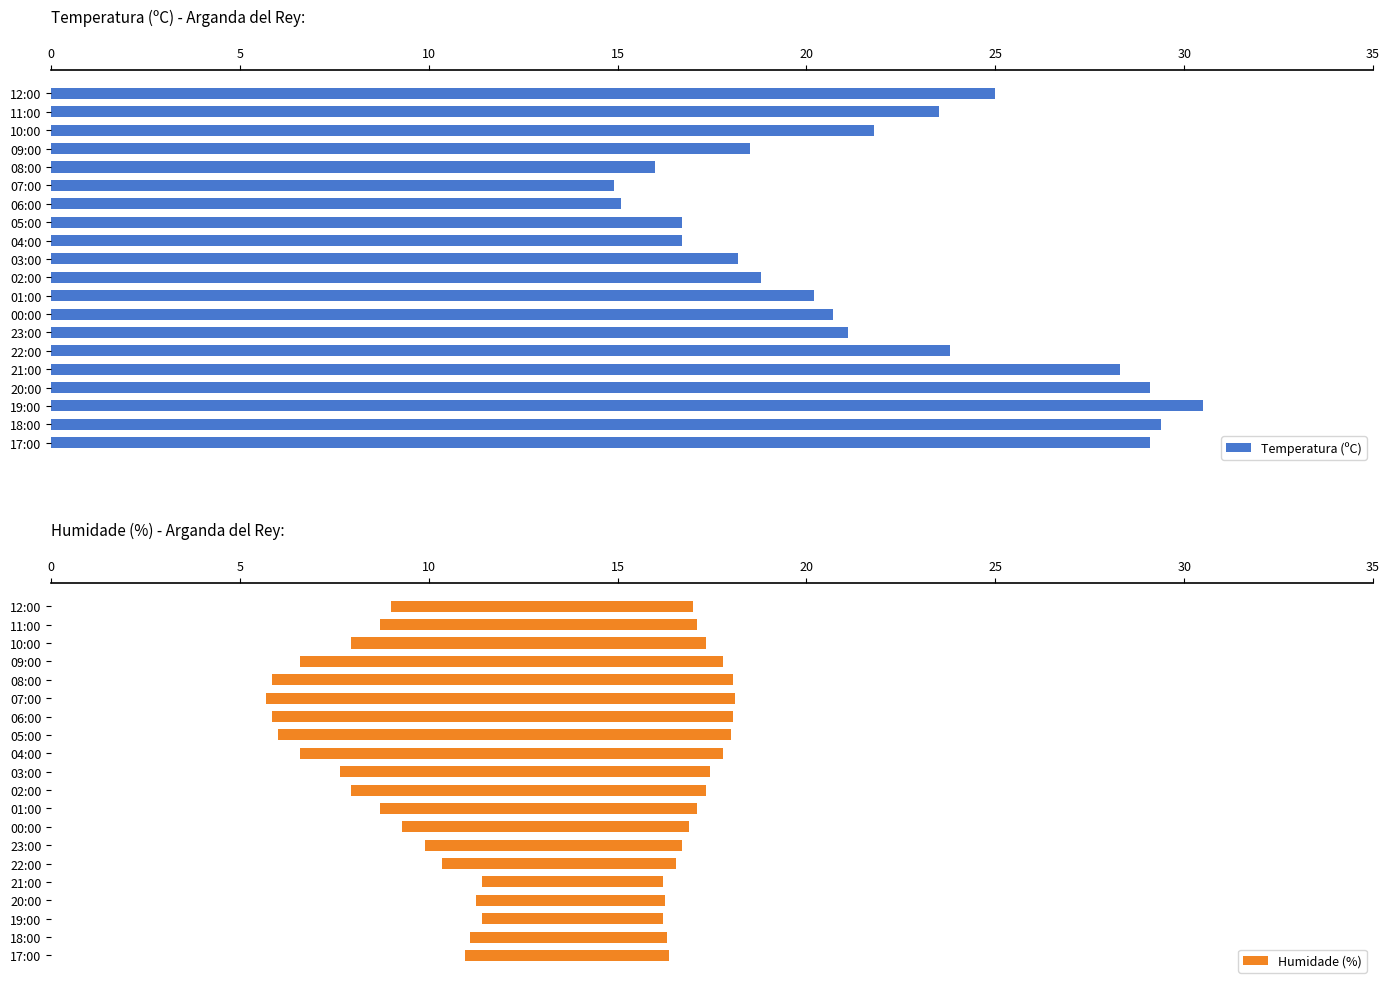

What is the lowest value of the Temperatura (ºC) series?

14.9